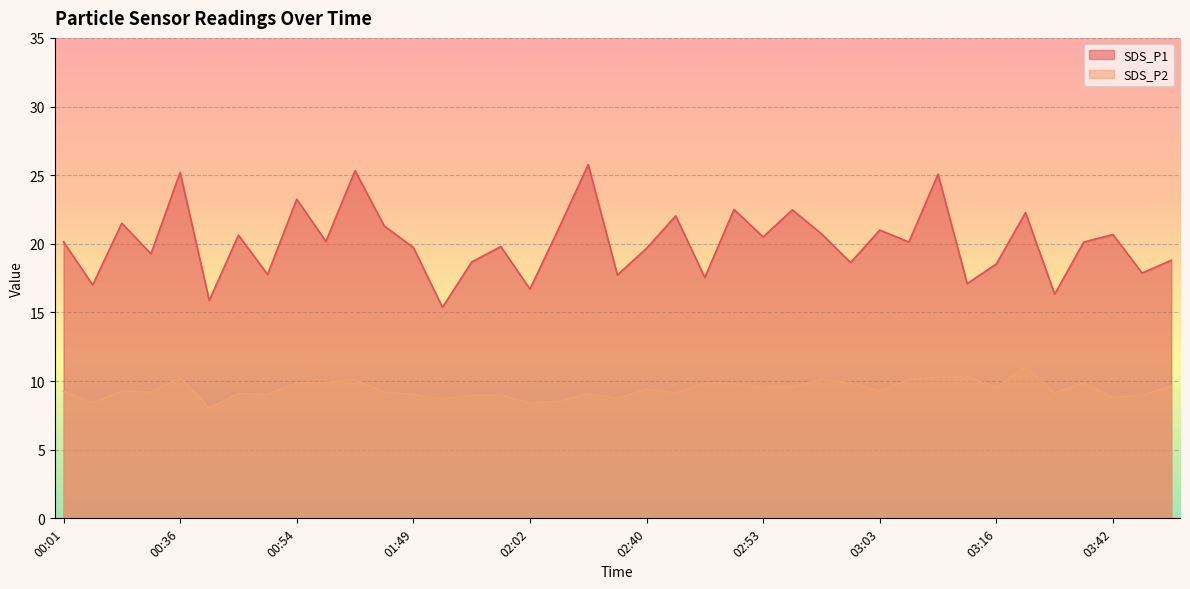

What is the minimum value for SDS_P2?

8.0